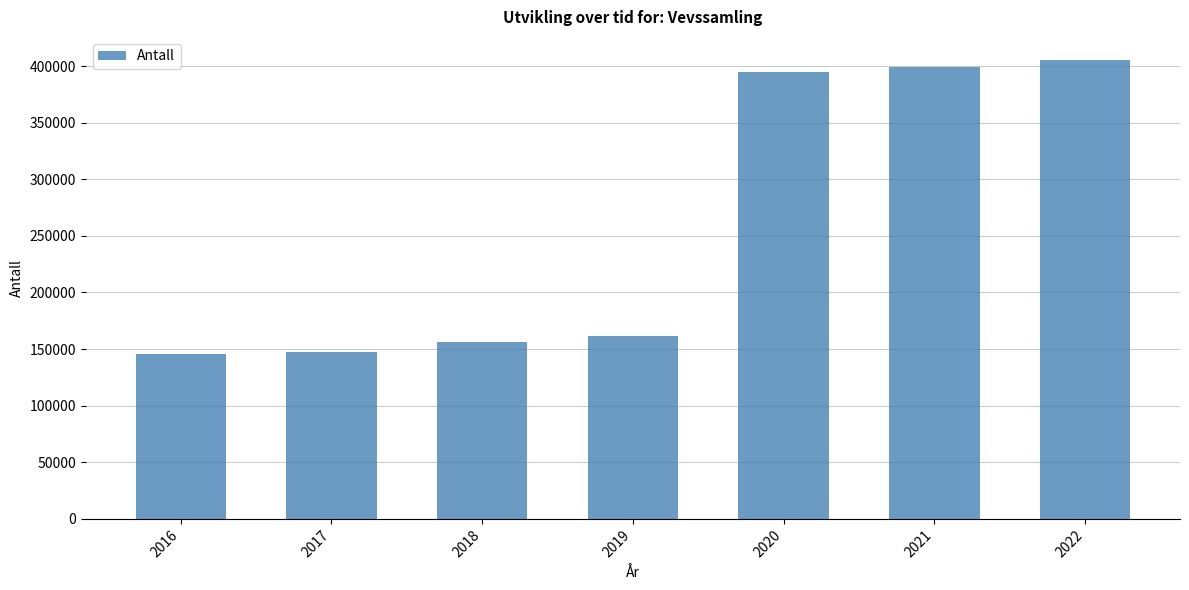

The chart shows a value of 147798 at 2017. True or false?

True